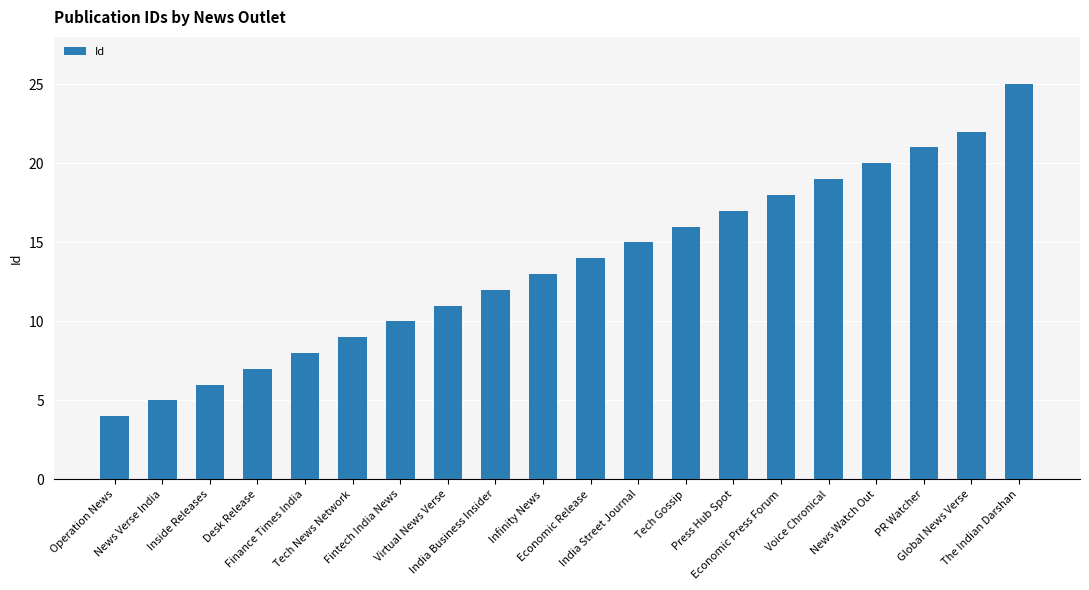

What is the value of the 3rd bar from the left?

6